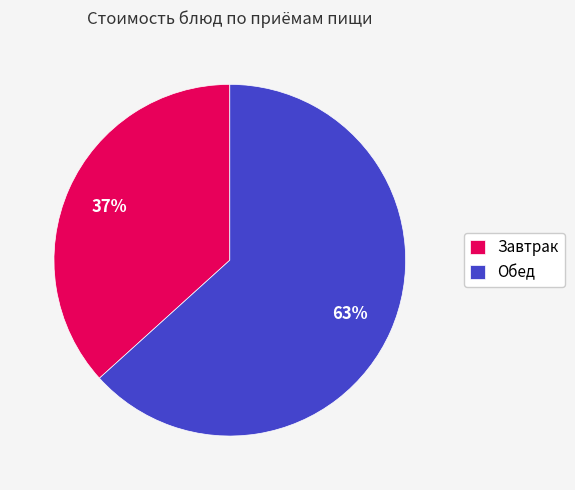

Does any single category account for the majority?

Yes